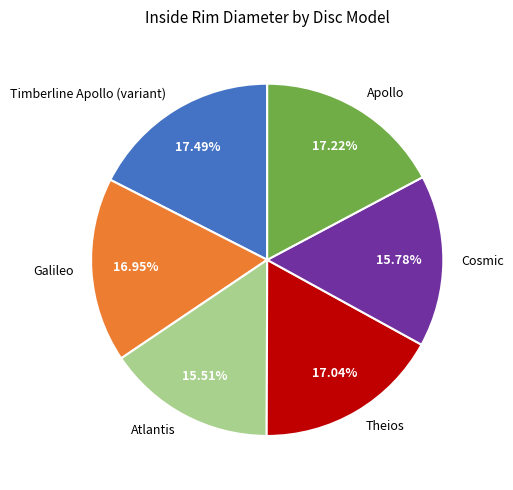

How much of the chart is everything except Atlantis?

84.5%